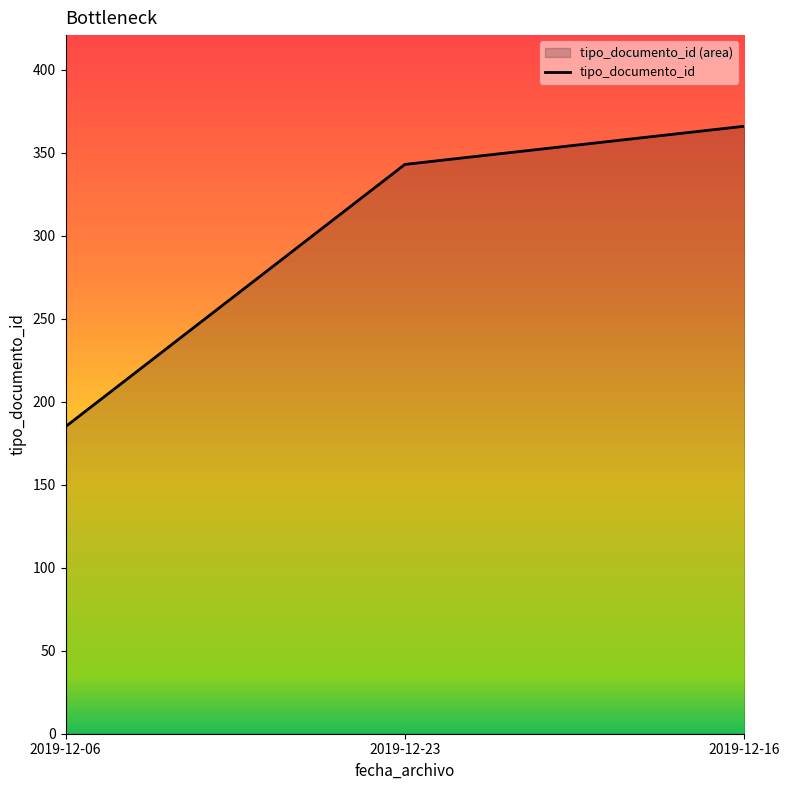

What position from the right is 2019-12-16?

1